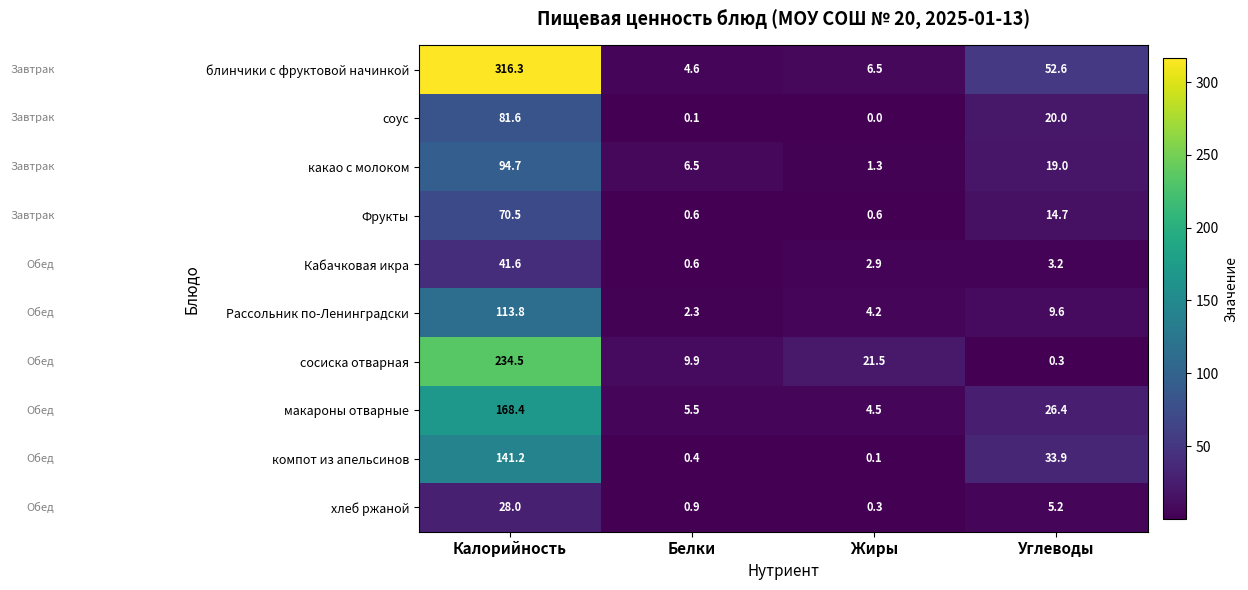

Which series changed the most between Белки and Жиры?

сосиска отварная